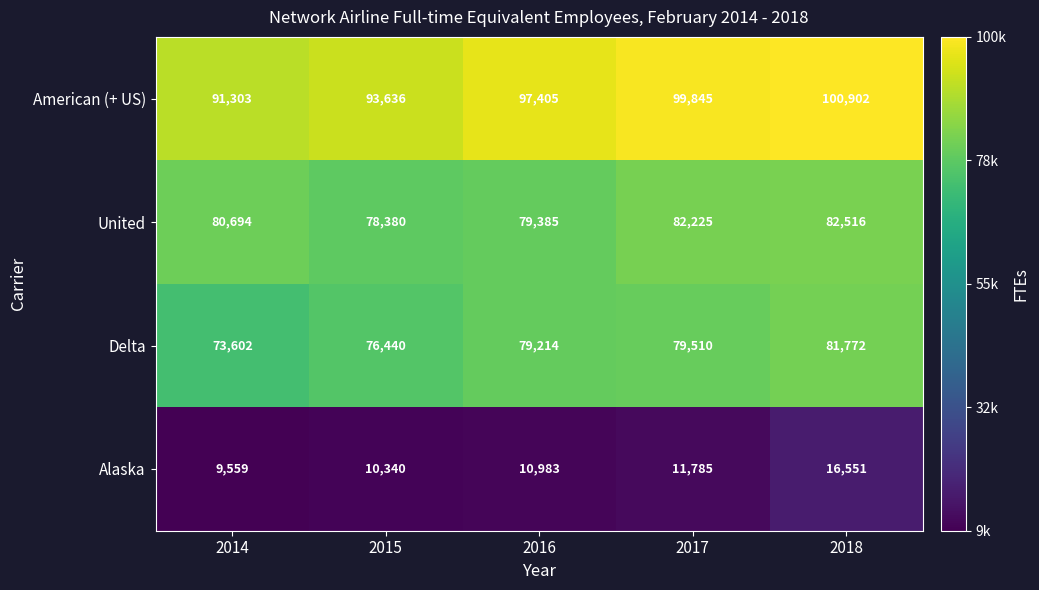

At 2016, list the series in order from smallest to largest.

Alaska, Delta, United, American (+ US)